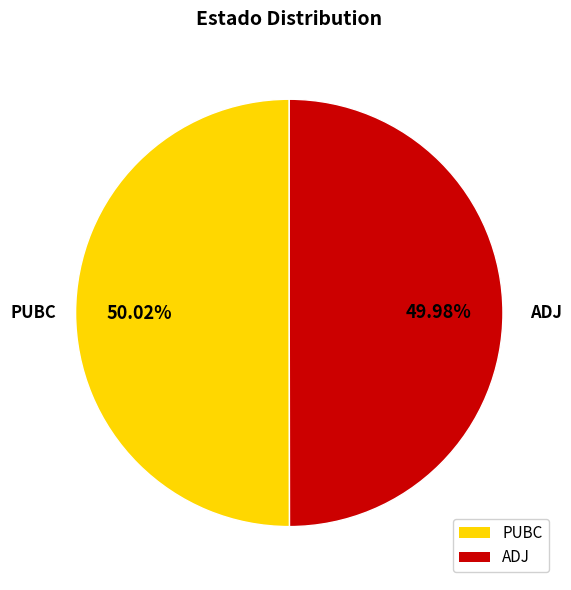

What percentage is the ADJ slice, to the nearest percent?

50%